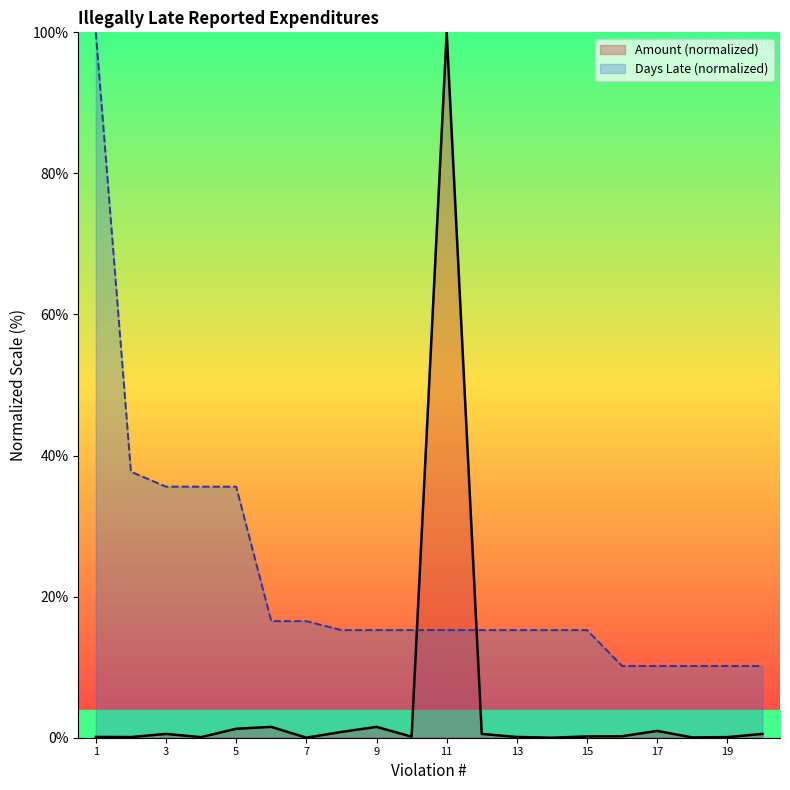

What is the difference between the maximum and minimum values?

100.0